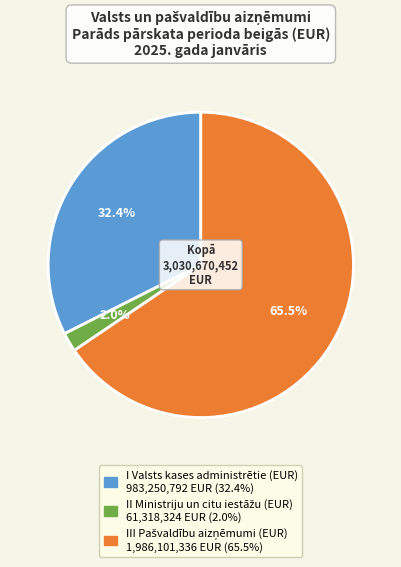

How many segments does this pie chart have?

3